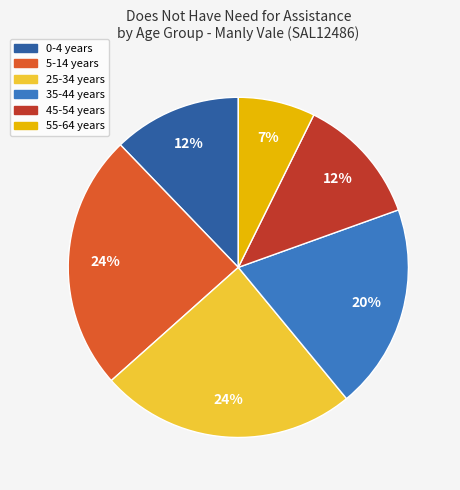

To the nearest percent, what is the average slice percentage?

17%